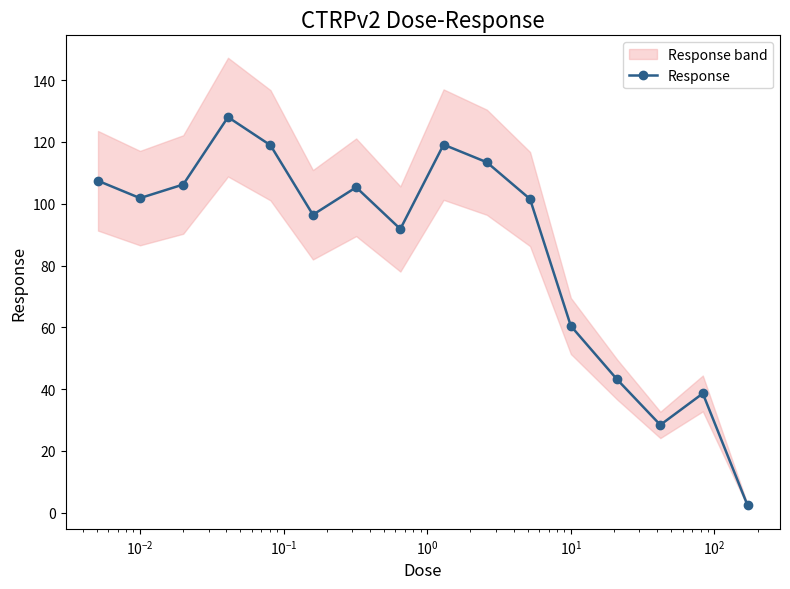

What is the value of the Response point at the 13th from the left?

43.1